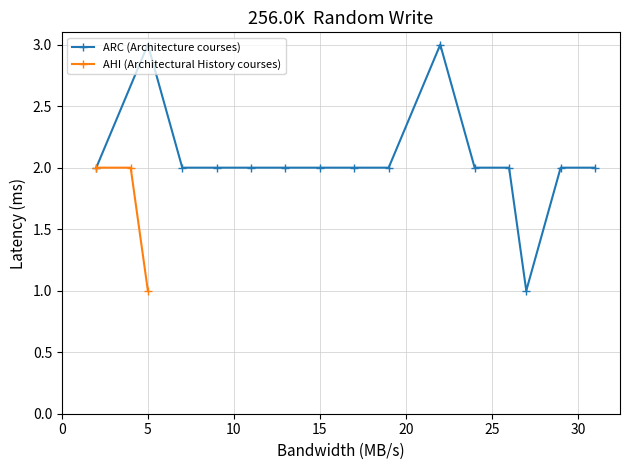

What is the value of the AHI (Architectural History courses) point at the 3rd from the left?

1